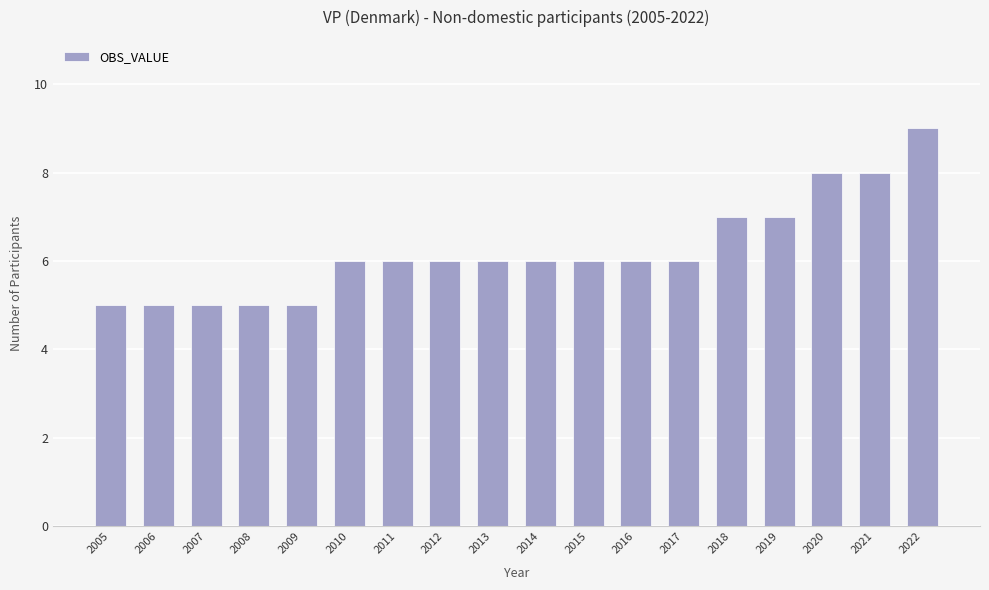

What is the change in value from 2009 to 2018?

+2